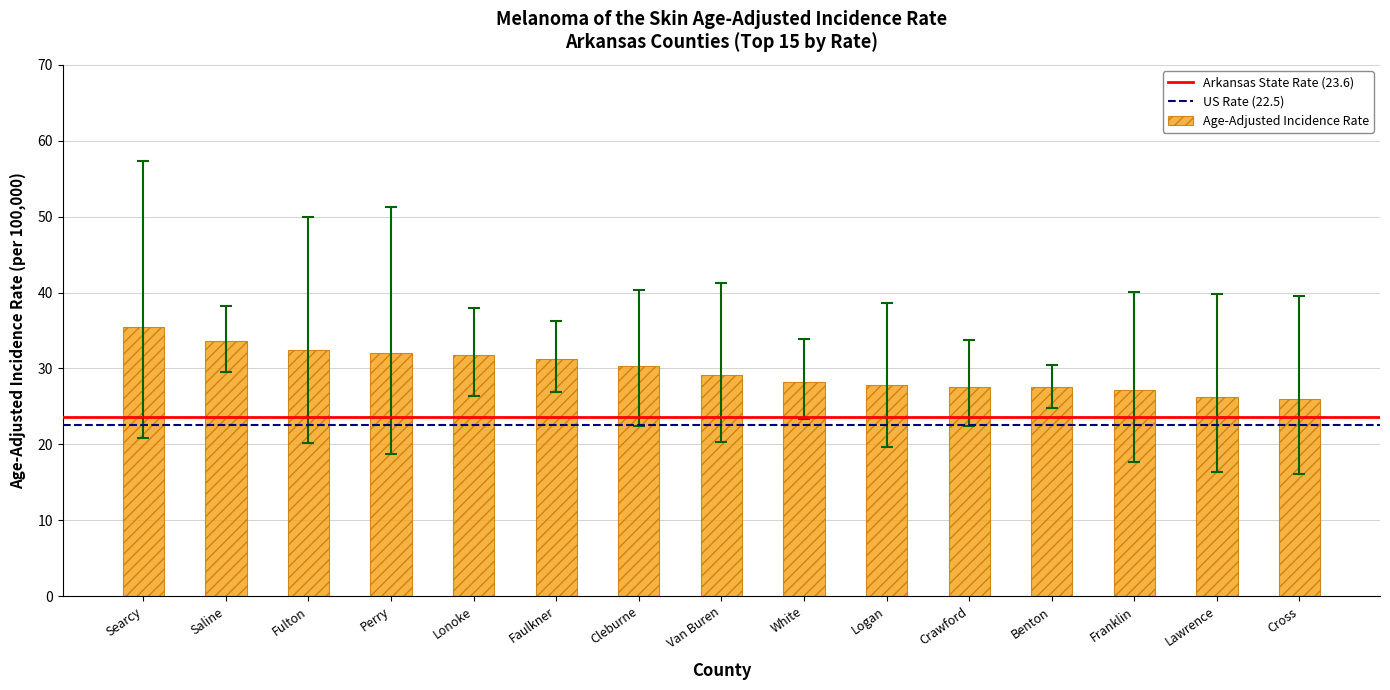

What value does the data have at Fulton?

32.5